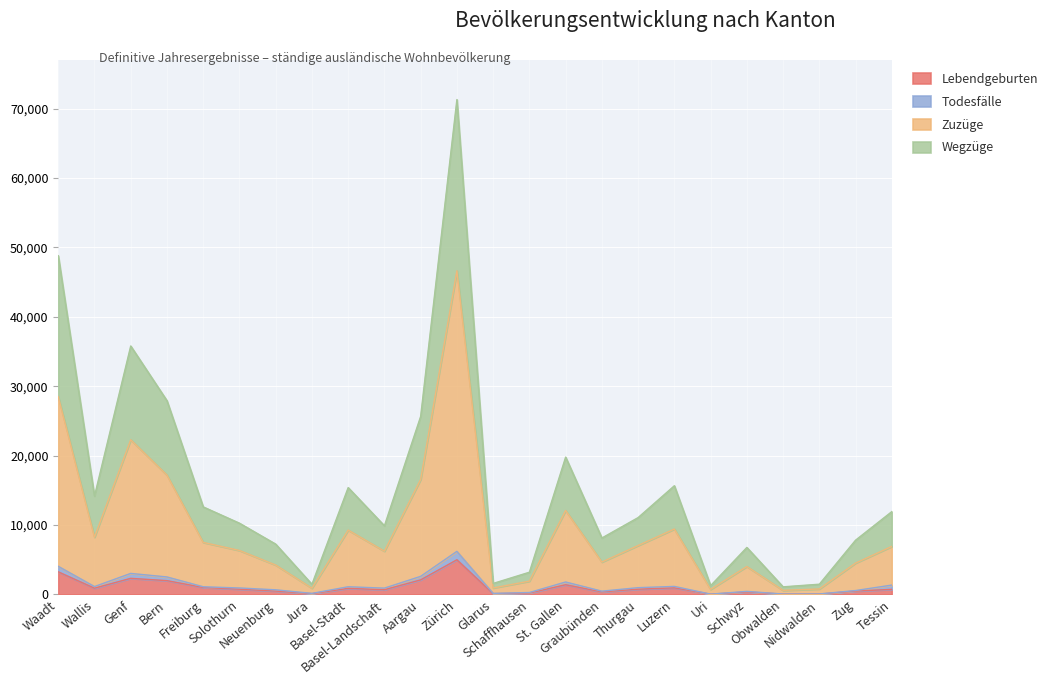

True or false: Lebendgeburten has a value of 494 at Zug.

True